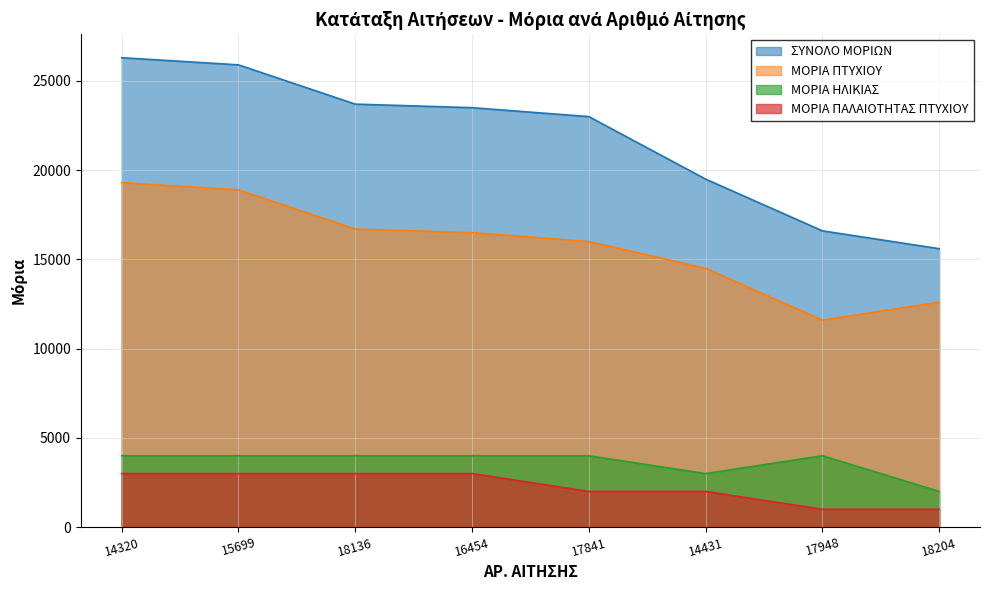

Count the number of categories in the chart.

8